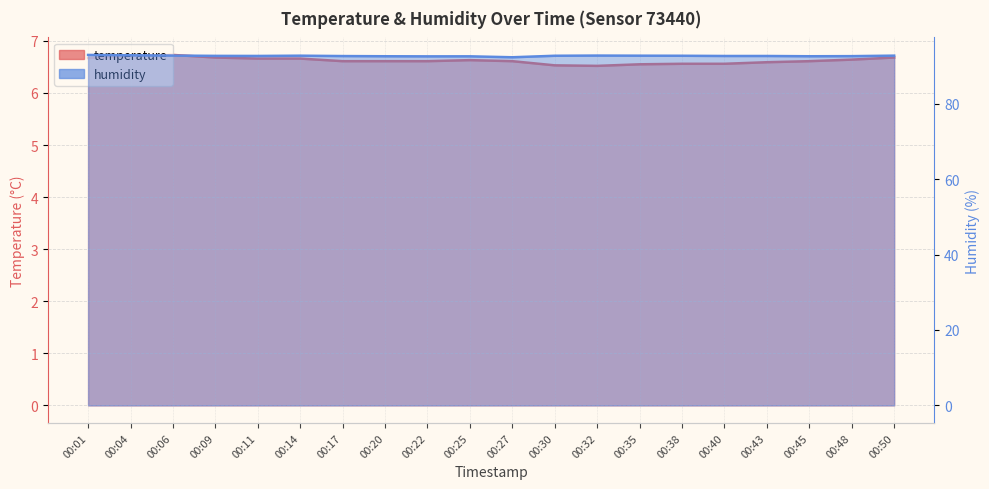

True or false: temperature and humidity cross at least once.

False